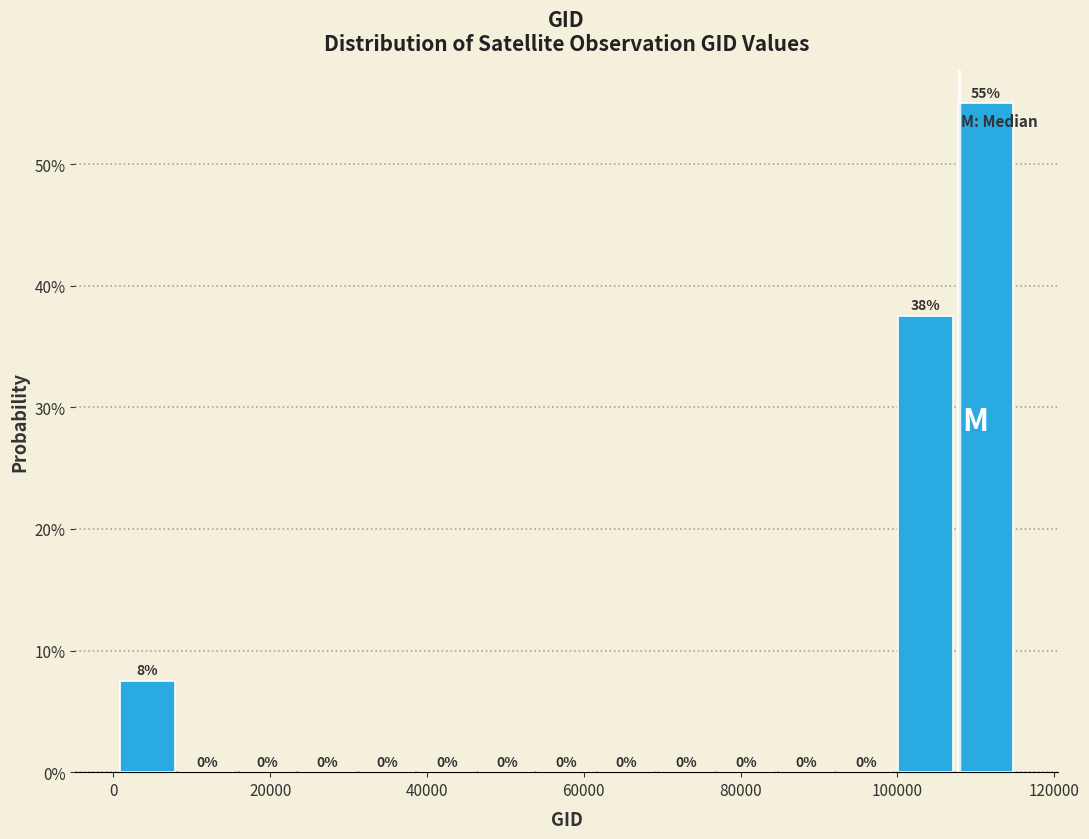

Read against the x-axis, roughly where is the centre of the tallest bar?

112000